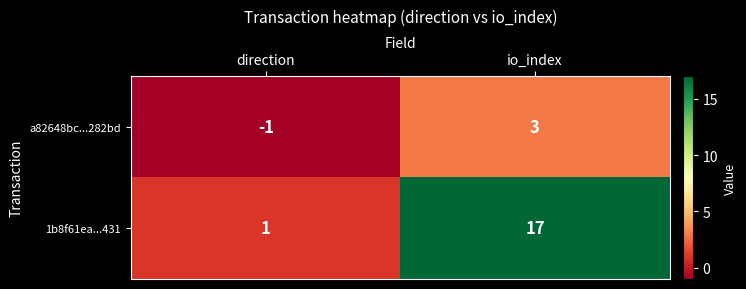

What value does the a82648bc...282bd series have at io_index?

3